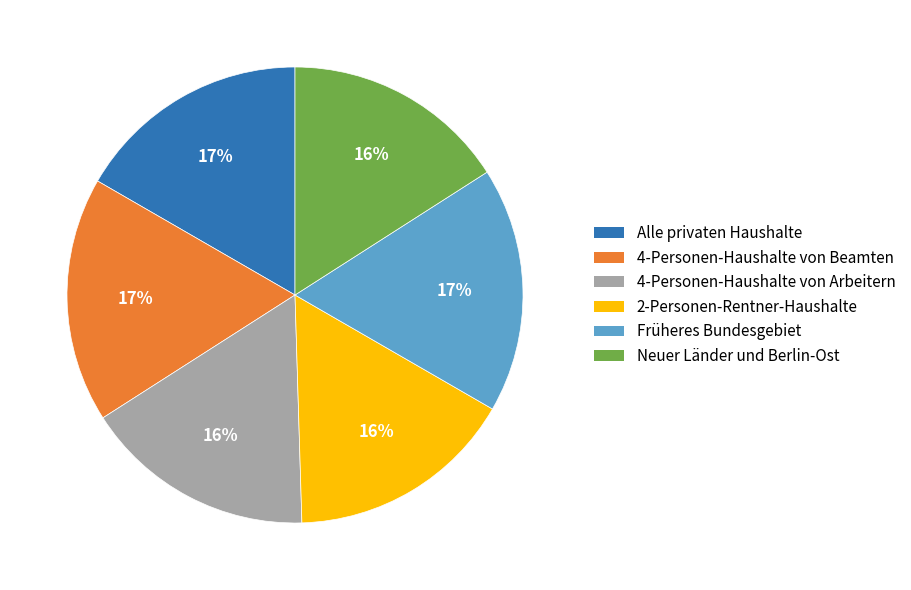

Approximately how many times larger is the value at Früheres Bundesgebiet compared to Neuer Länder und Berlin-Ost?

1.1